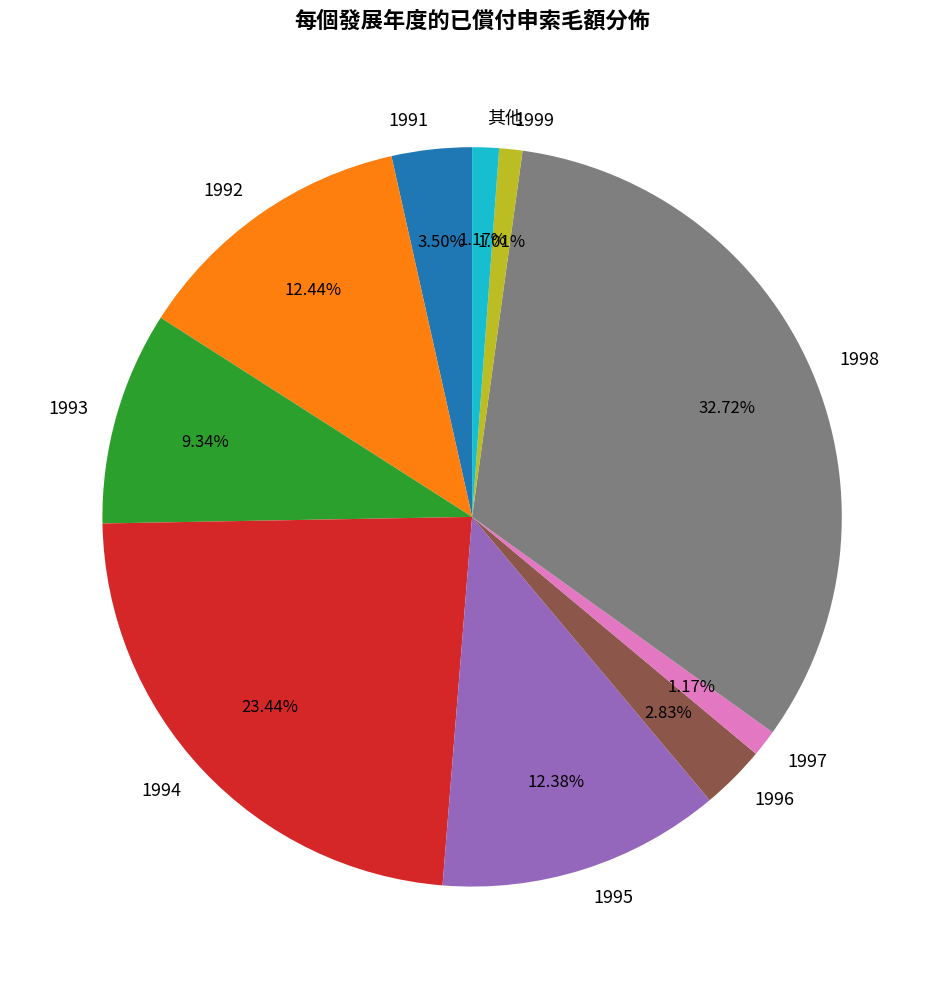

Is the sum of 1997 and 1999 greater than half?

No